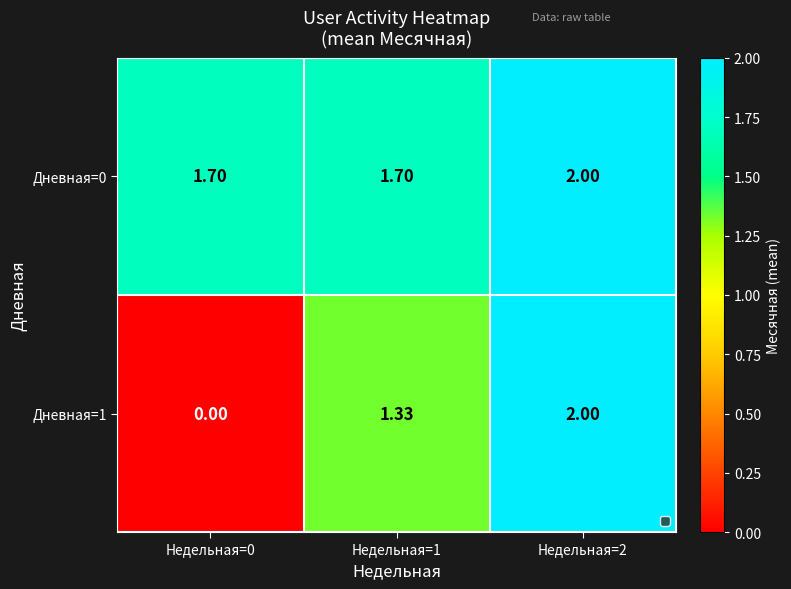

Is the value of Дневная=0 at Недельная=1 greater than the value of Дневная=1 at Недельная=1?

Yes